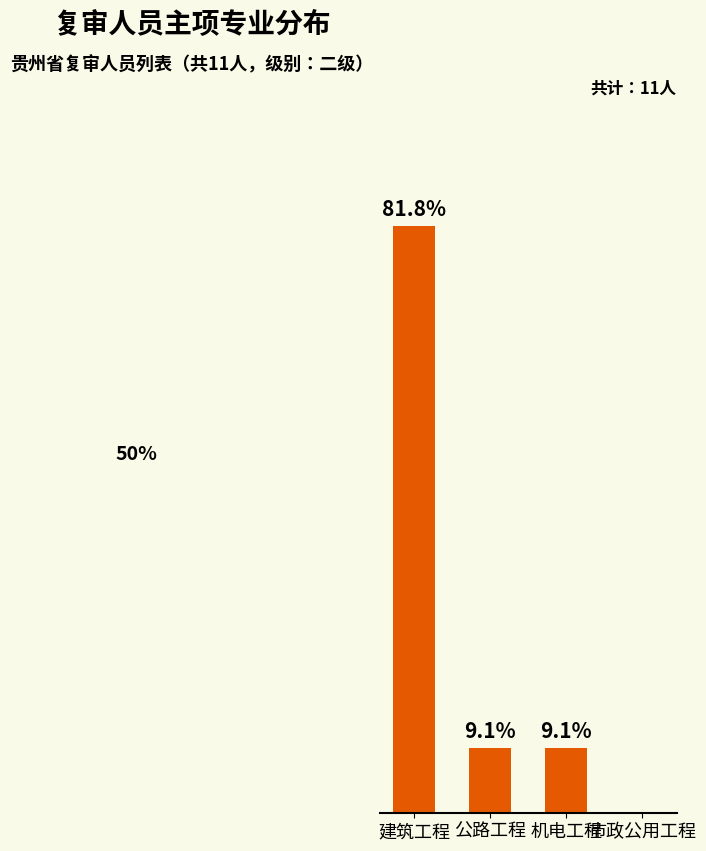

Where does the data first go above 9?

建筑工程